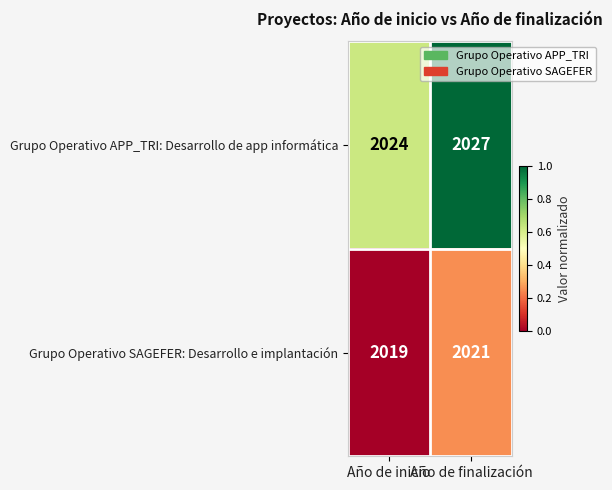

The Grupo Operativo APP_TRI: Desarrollo de app informática series shows 2024 at Año de inicio. True or false?

True